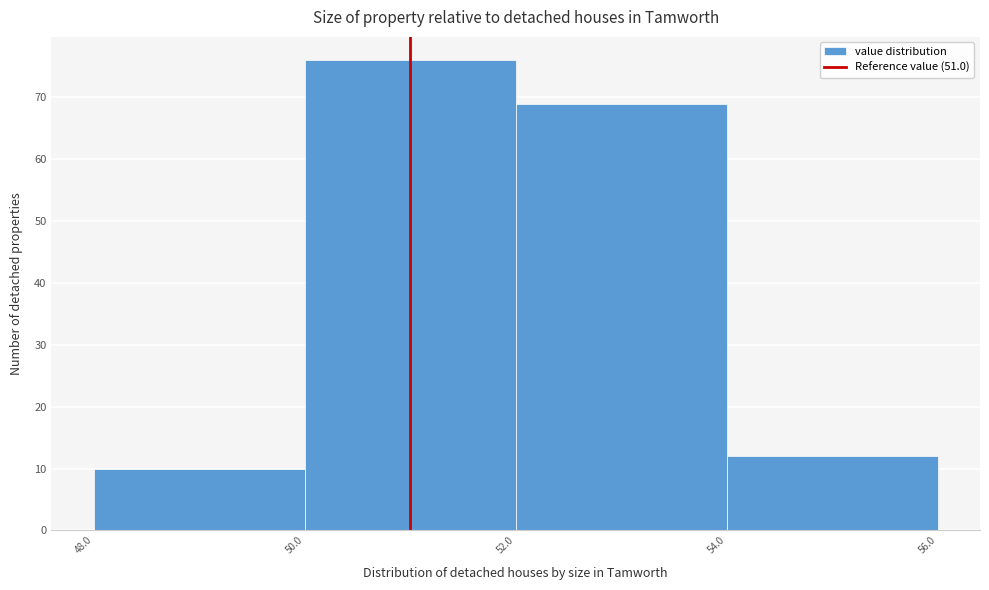

Reading left to right, list every bar in this chart as the range it spans on the x-axis followed by its height. The values are not printed on the chart, so give them approximately, as read against the axis.

48.0 to 50.0: 10
50.0 to 52.0: 76
52.0 to 54.0: 69
54.0 to 56.0: 12